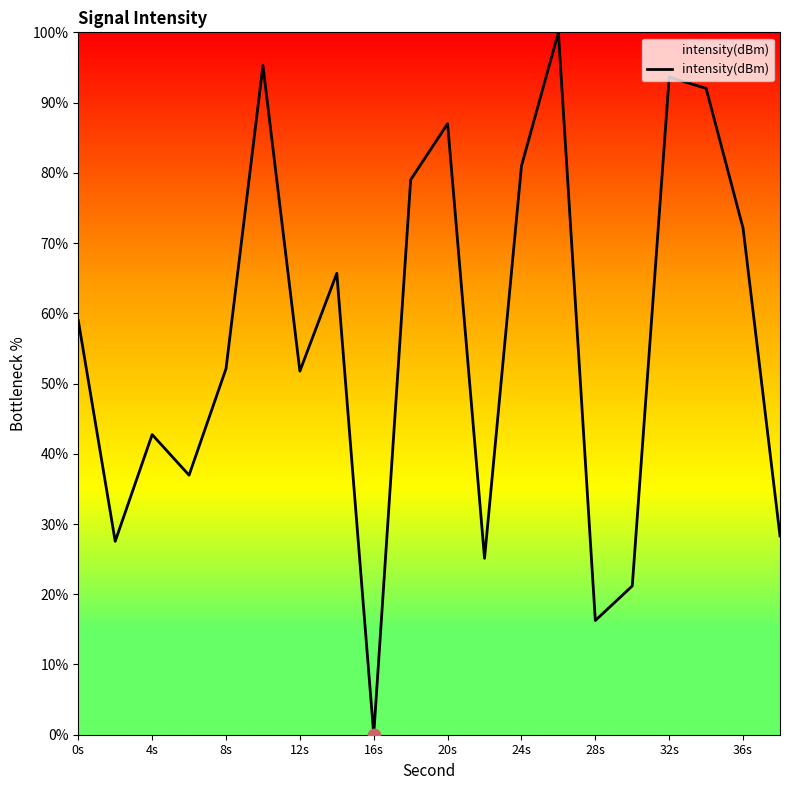

What is the difference between the maximum and minimum values?

100.0